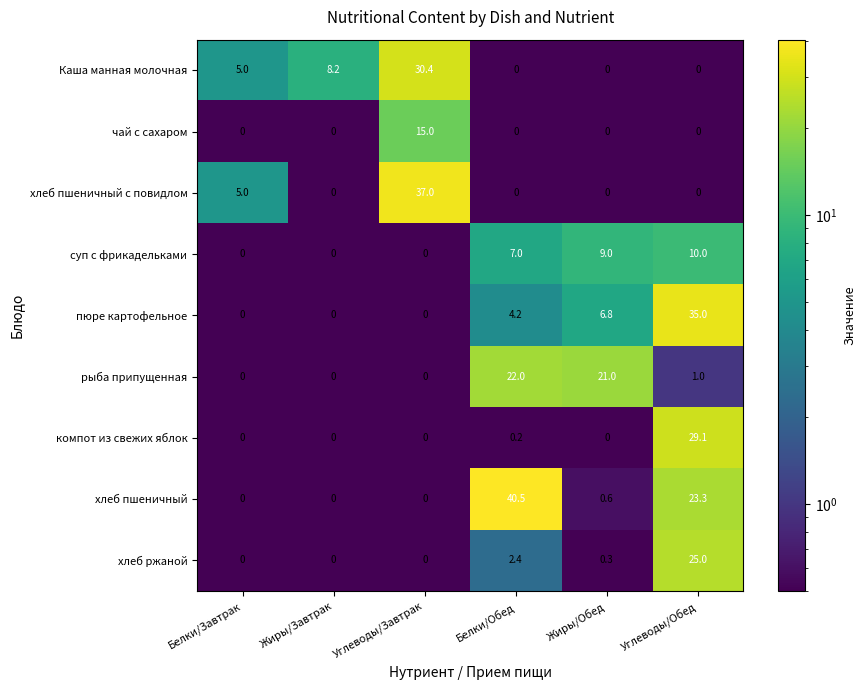

At which category is the sum across all series the highest?

Углеводы/Обед